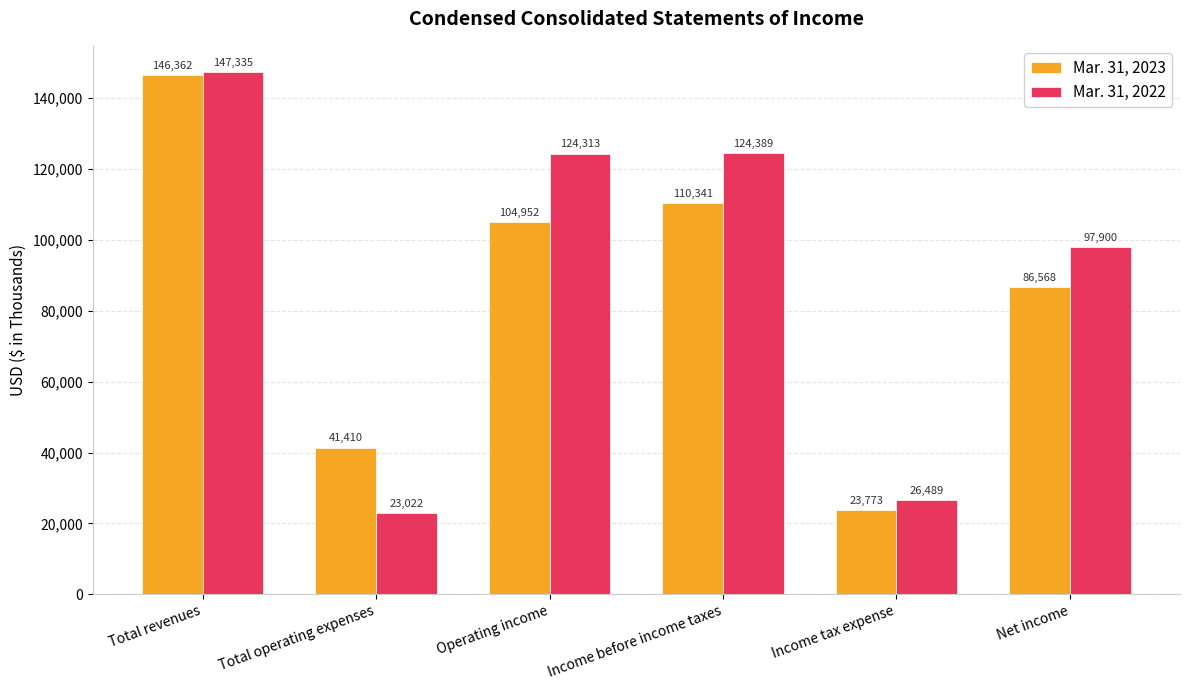

Is it true that Mar. 31, 2023 equals 56464 at Net income?

False